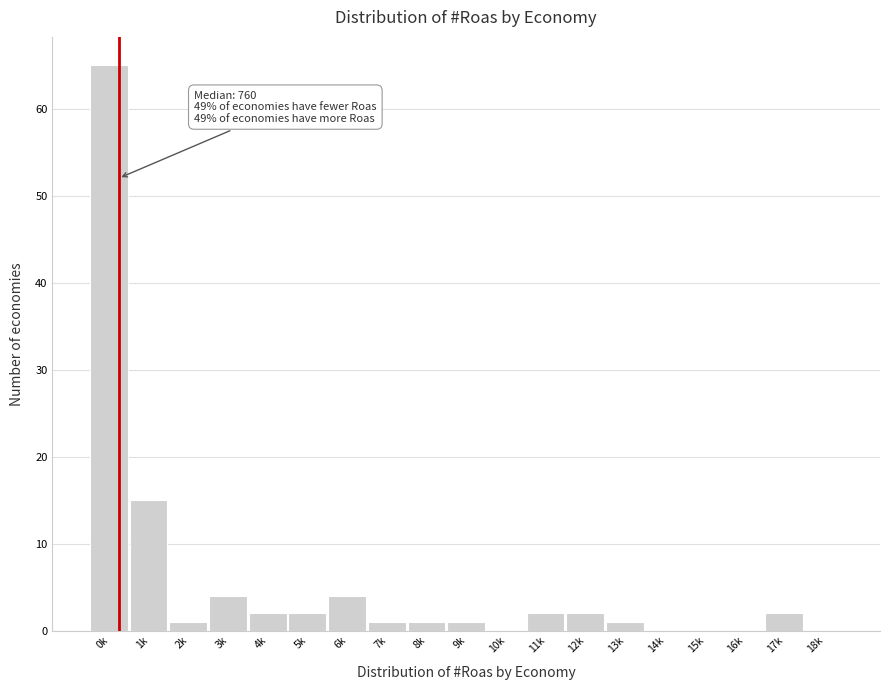

Reading left to right, transcribe all the data shown in this chart.

0k=65	1k=15	2k=1	3k=4	4k=2	5k=2	6k=4	7k=1	8k=1	9k=1	10k=0	11k=2	12k=2	13k=1	14k=0	15k=0	16k=0	17k=2	18k=0